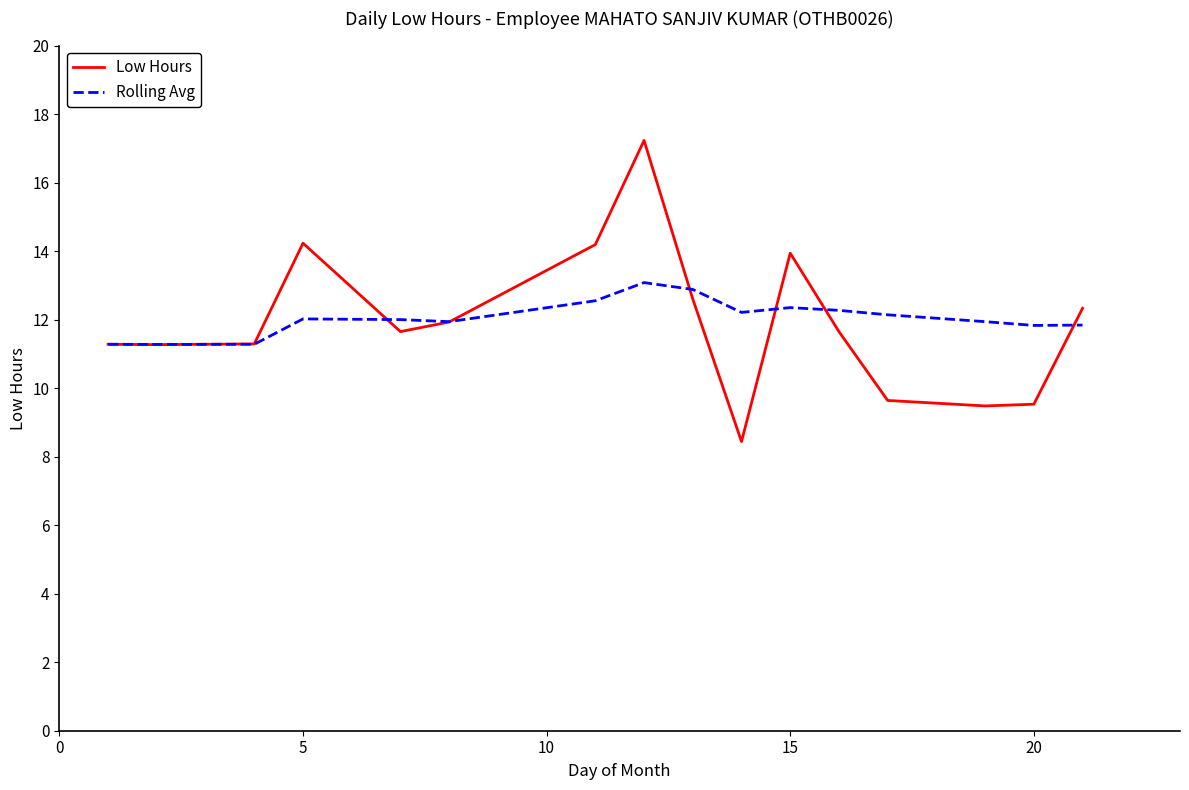

Rank the series by their maximum value, from lowest to highest.

Rolling Avg, Low Hours